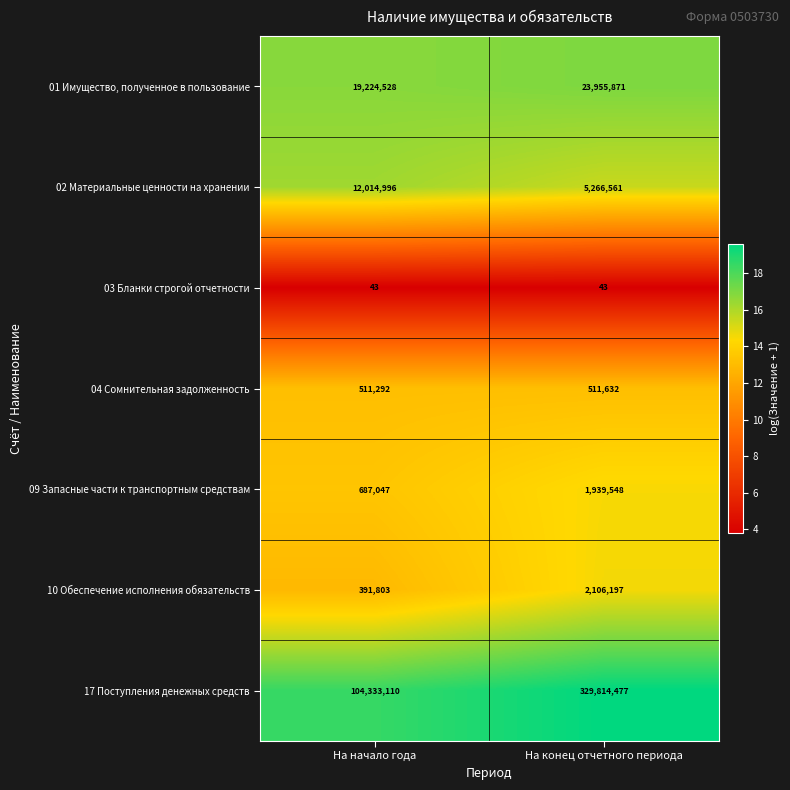

What is the difference between the maximum and minimum values in the 10 Обеспечение исполнения обязательств series?

1714394